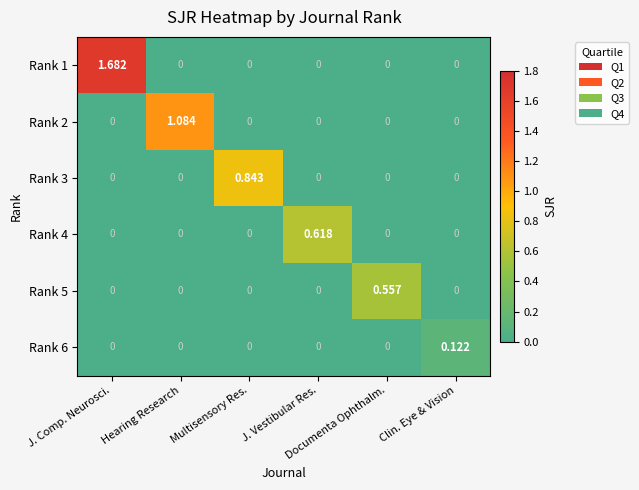

At which category does the chart reach its minimum across all series?

Hearing Research